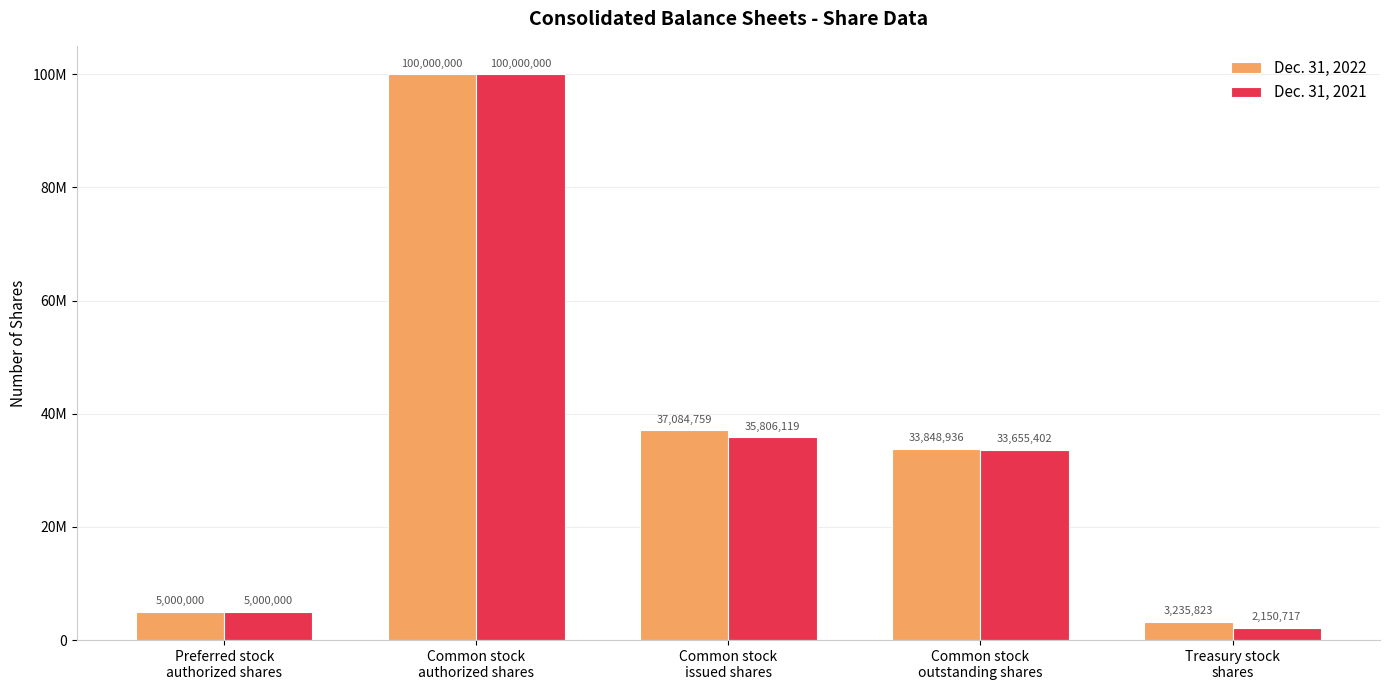

Which label corresponds to the smallest value in the chart?

Treasury stock
shares